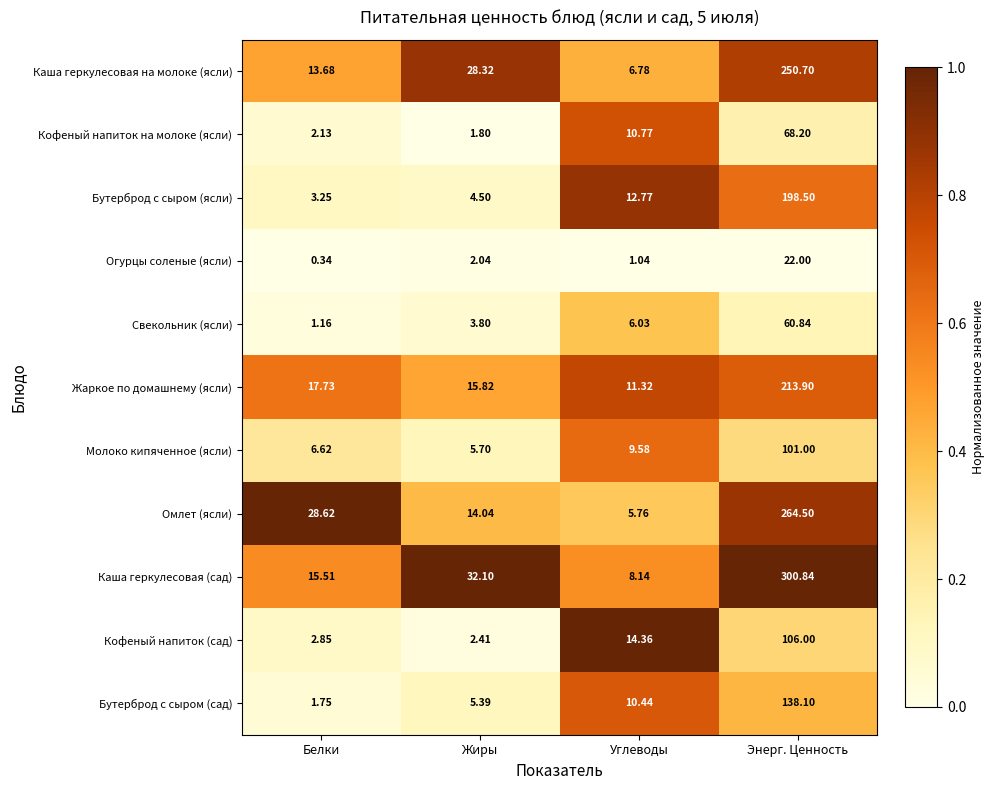

At which category is the sum across all series the highest?

Энерг. Ценность